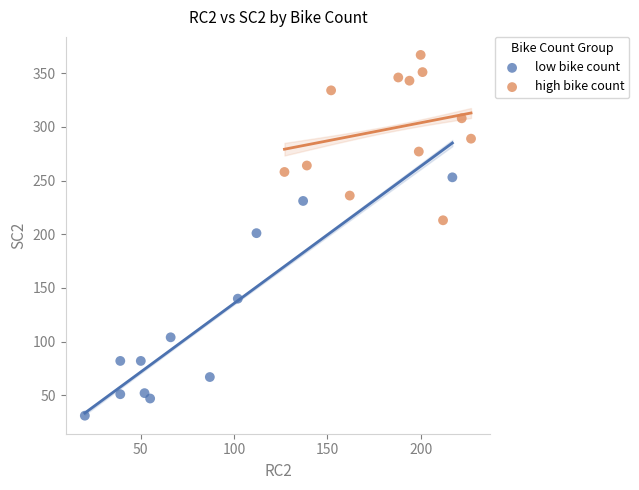

Which series reaches the minimum Y coordinate?

low bike count